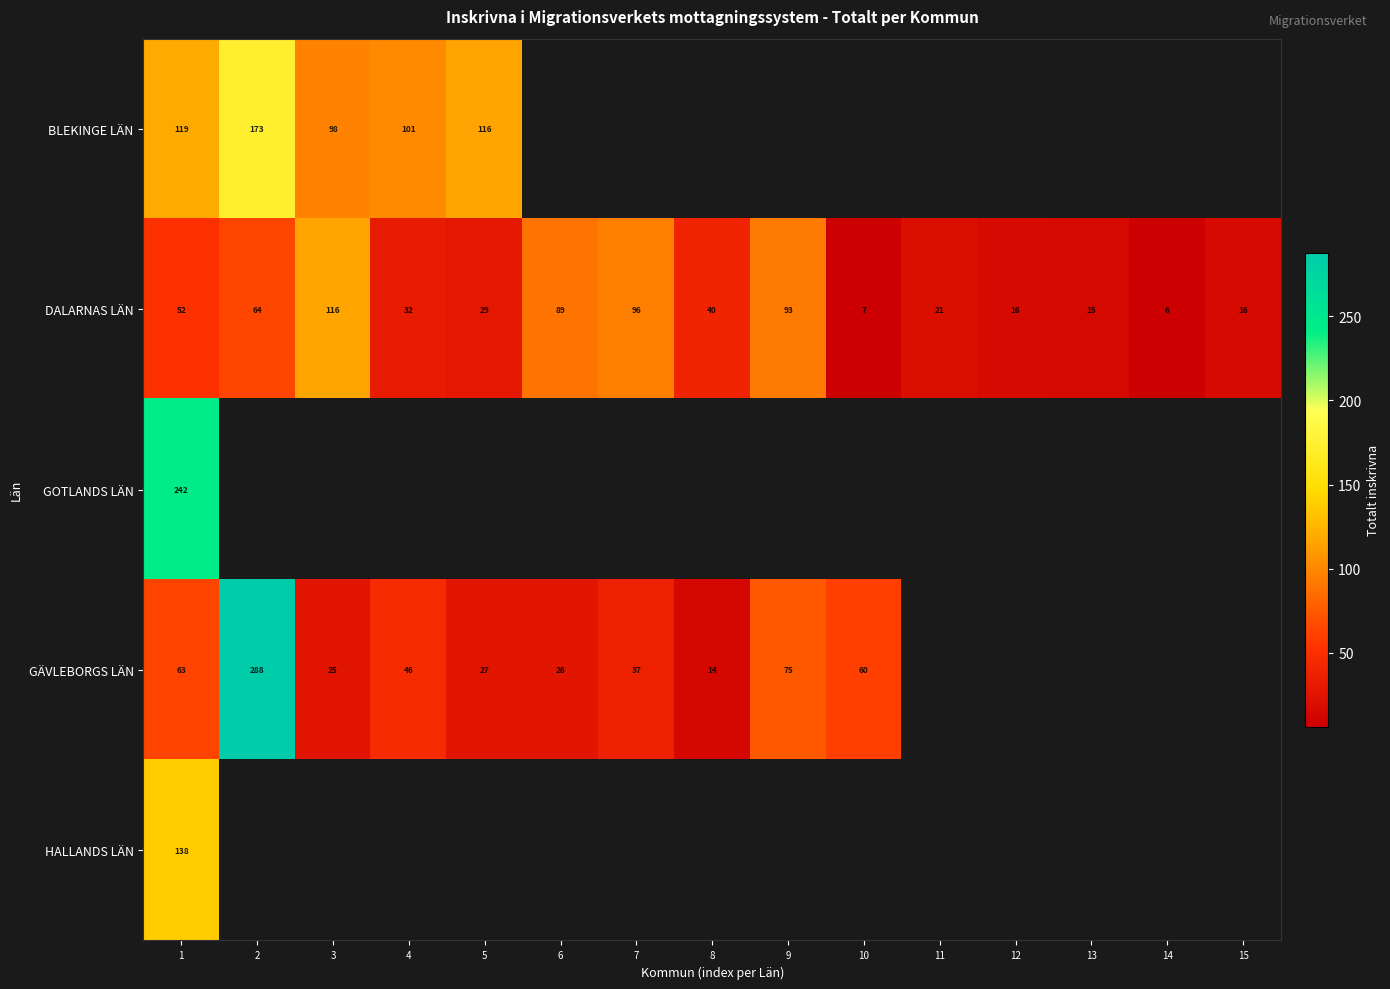

What is the spread (max minus min) of values at 1?

190